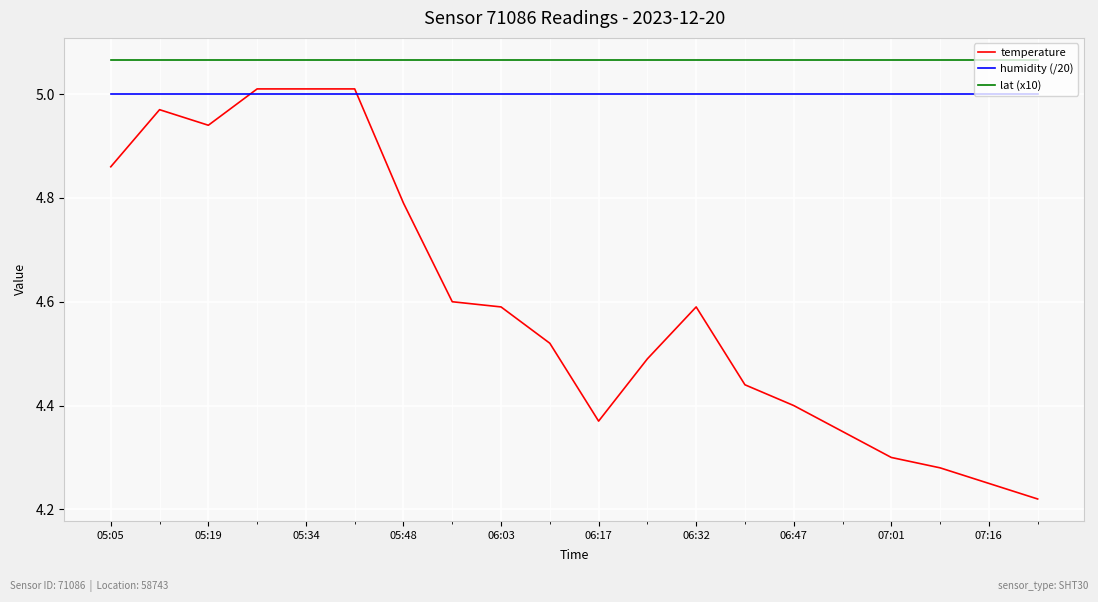

Which series has the largest total across all categories?

lat (x10)